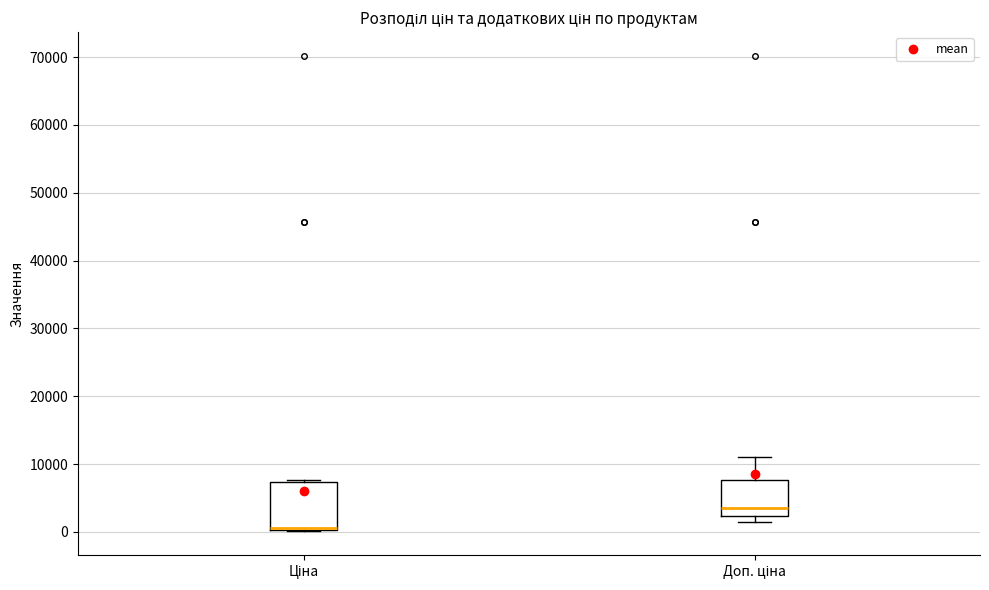

Comparing the boxes themselves (not the whiskers), which one is the tallest?

Ціна